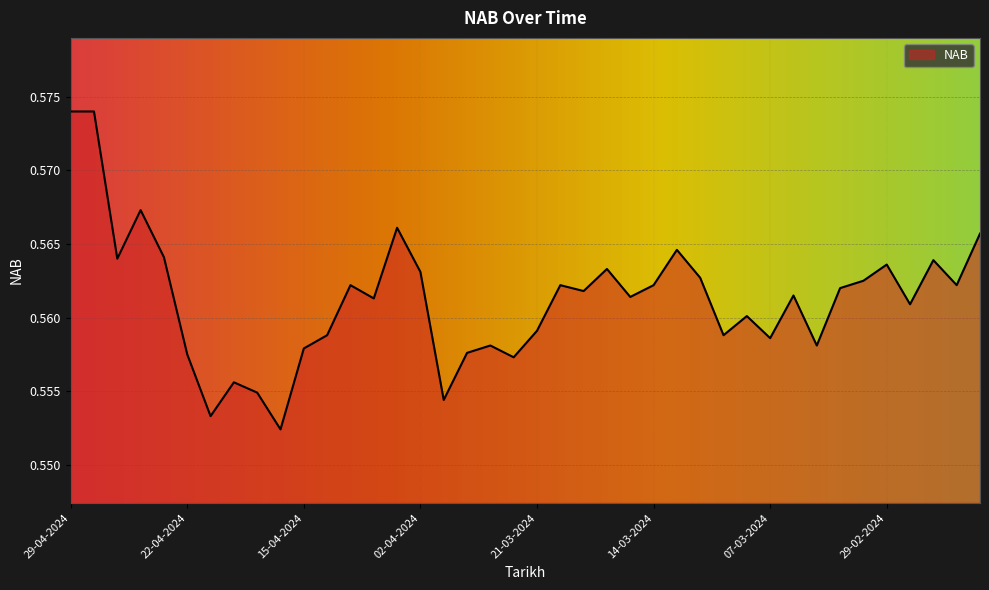

How many lines are shown in the chart?

1